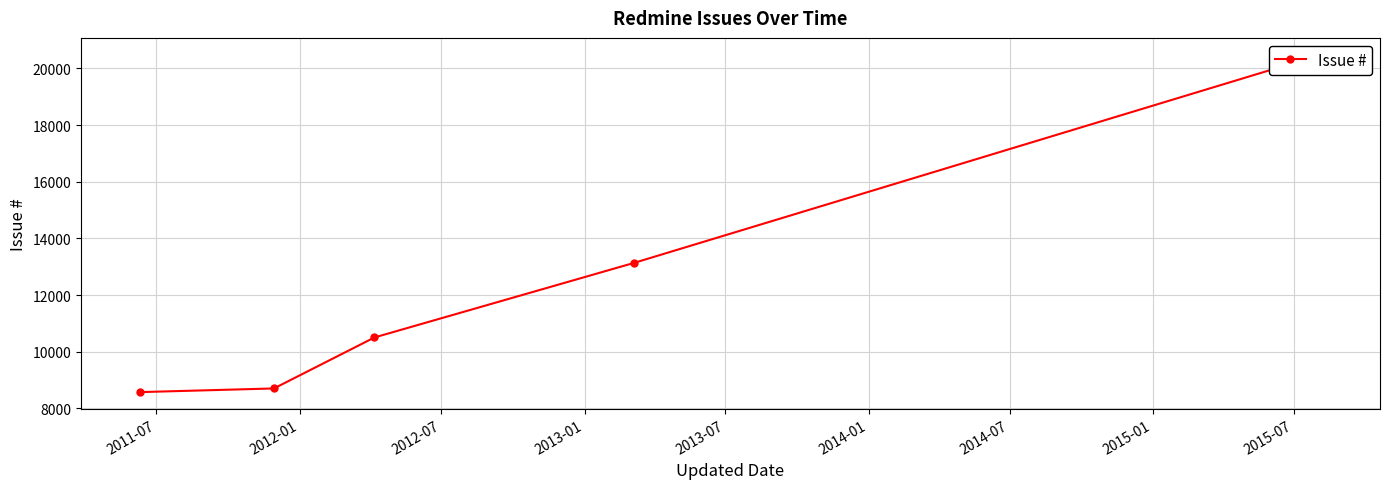

True or false: the data has more than 1 interior local peaks.

False